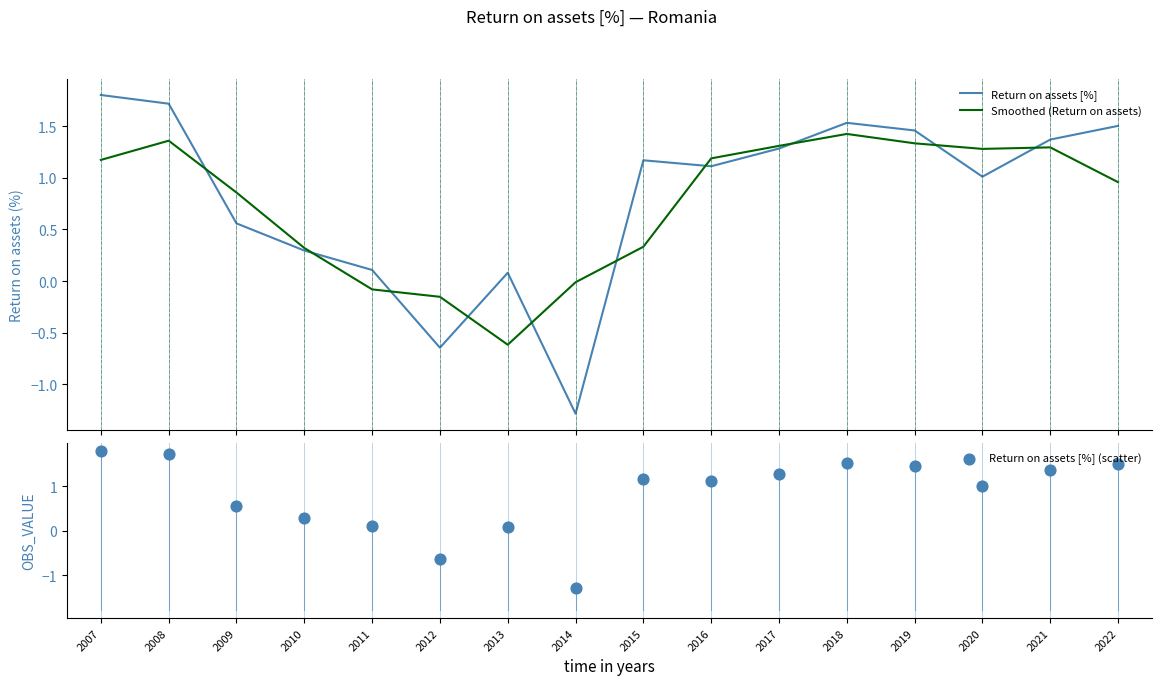

Which series has the widest spread of Y values?

Return on assets [%]